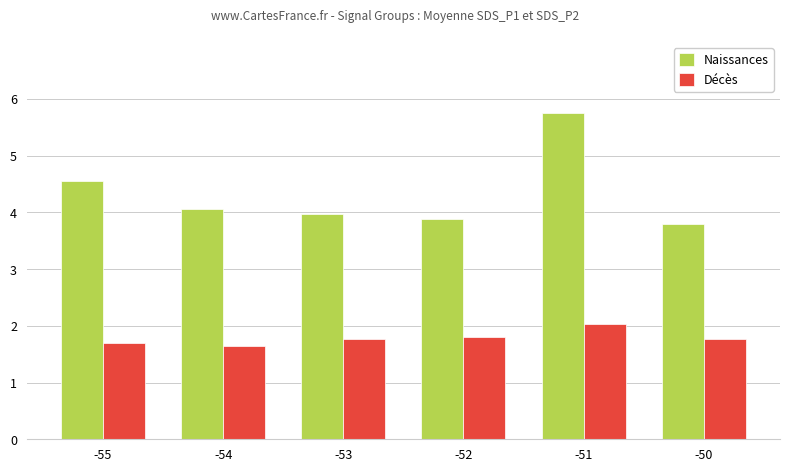

What are all the series names shown in the legend?

Naissances, Décès